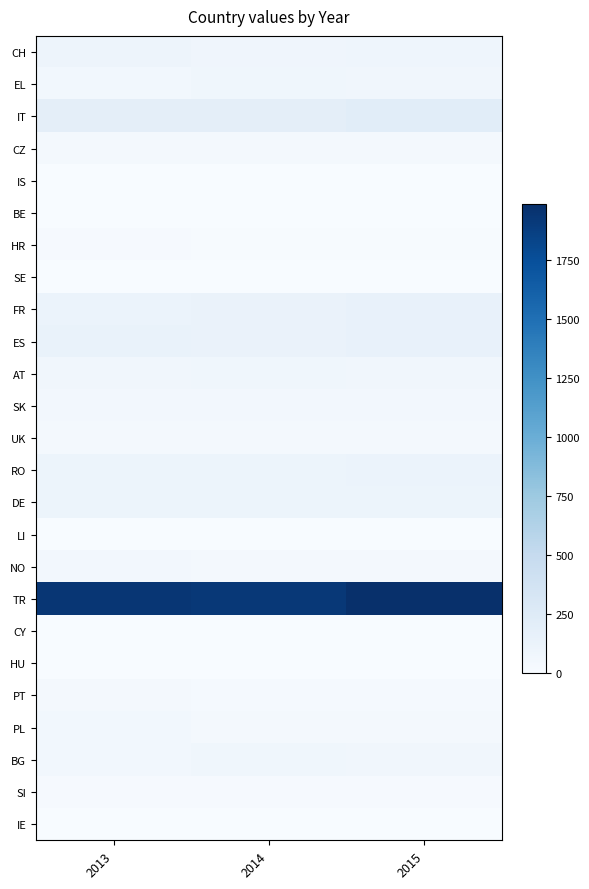

Reading left to right, list all the values displayed in this chart.

CH: 2013=97	2014=79	2015=92
EL: 2013=58	2014=70	2015=69
IT: 2013=192	2014=190	2015=212
CZ: 2013=42	2014=43	2015=32
IS: 2013=1	2014=2	2015=3
BE: 2013=2	2014=1	2015=0
HR: 2013=18	2014=14	2015=10
SE: 2013=1	2014=1	2015=1
FR: 2013=119	2014=125	2015=142
ES: 2013=136	2014=125	2015=152
AT: 2013=64	2014=76	2015=66
SK: 2013=54	2014=47	2015=52
UK: 2013=37	2014=34	2015=34
RO: 2013=103	2014=106	2015=124
DE: 2013=108	2014=104	2015=105
LI: 2013=1	2014=0	2015=1
NO: 2013=47	2014=39	2015=36
TR: 2013=1934	2014=1923	2015=1987
CY: 2013=3	2014=4	2015=3
HU: 2013=3	2014=3	2015=3
PT: 2013=33	2014=31	2015=24
PL: 2013=55	2014=45	2015=34
BG: 2013=59	2014=70	2015=69
SI: 2013=19	2014=16	2015=22
IE: 2013=2	2014=2	2015=2